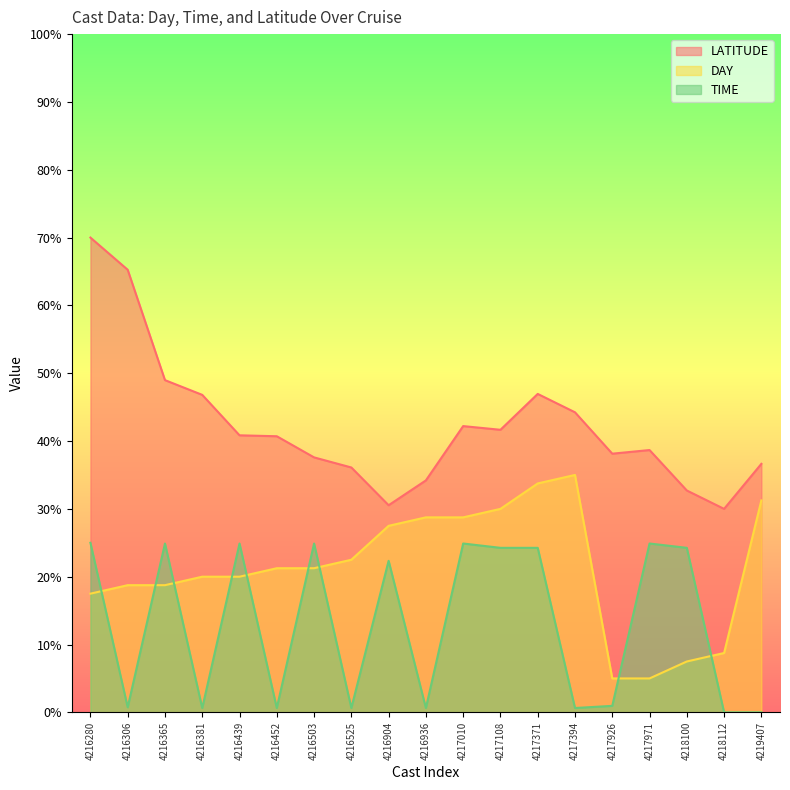

Read the TIME value at 4216525.

0.6